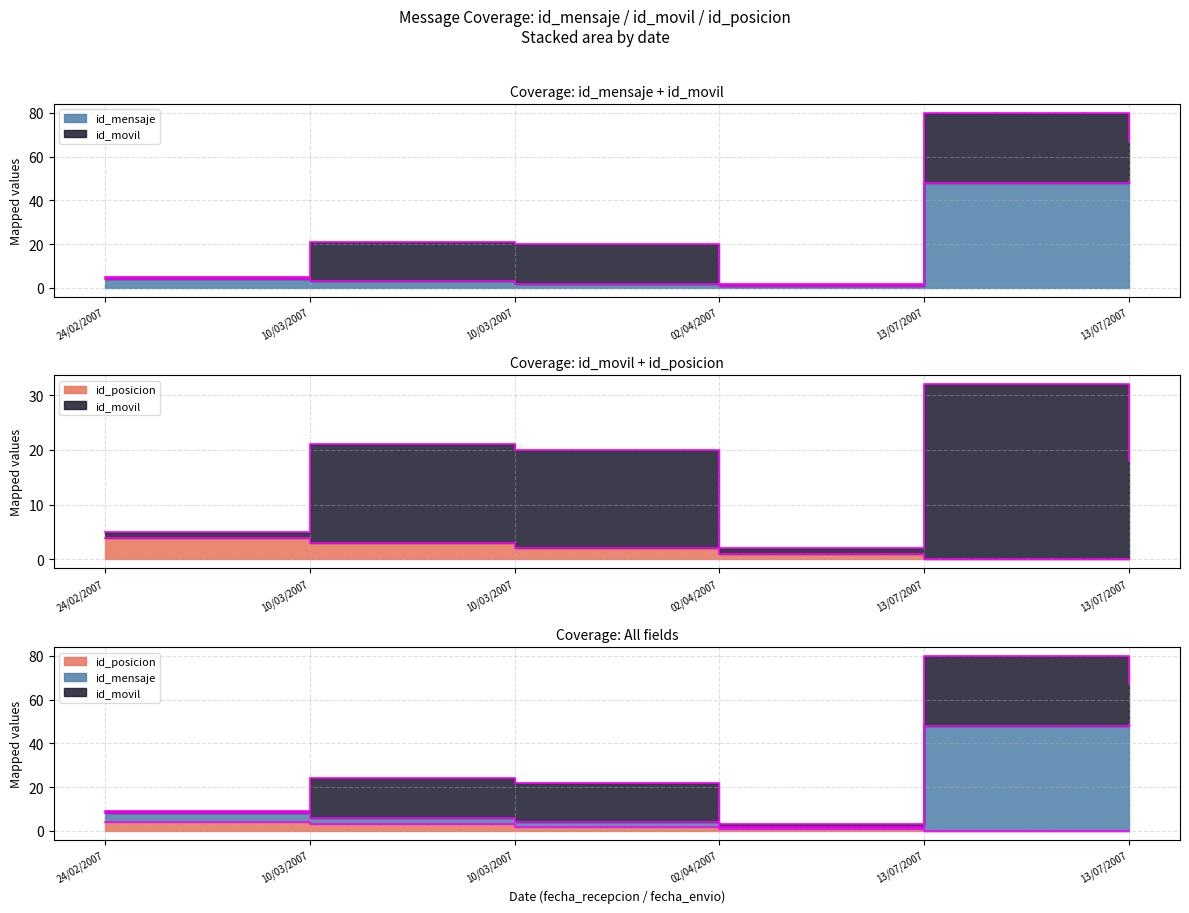

At how many categories does at least one series exceed 47?

2